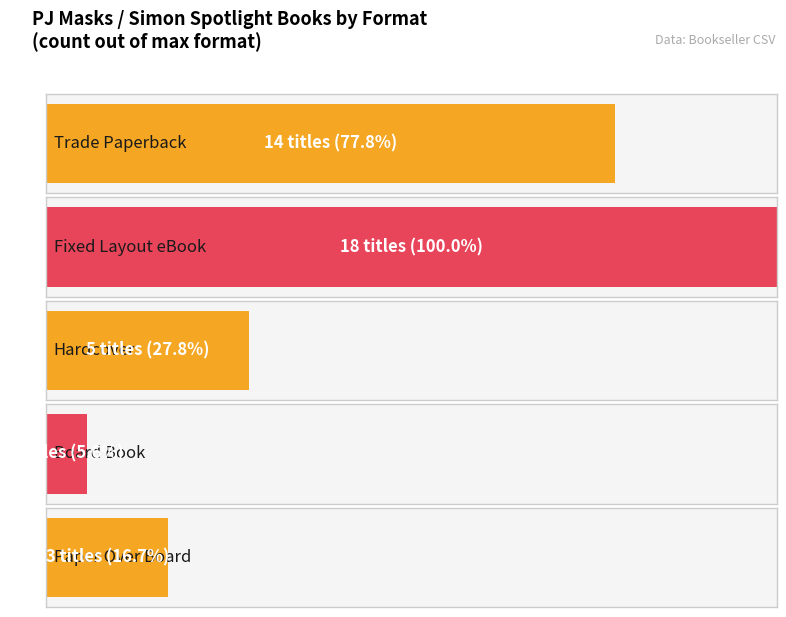

Reading left to right, extract all data points from this chart.

Trade Paperback: 14	3
Fixed Layout eBook: 18	3
Hardcover: 5	3
Board Book: 1	3
Paper Over Board: 3	3